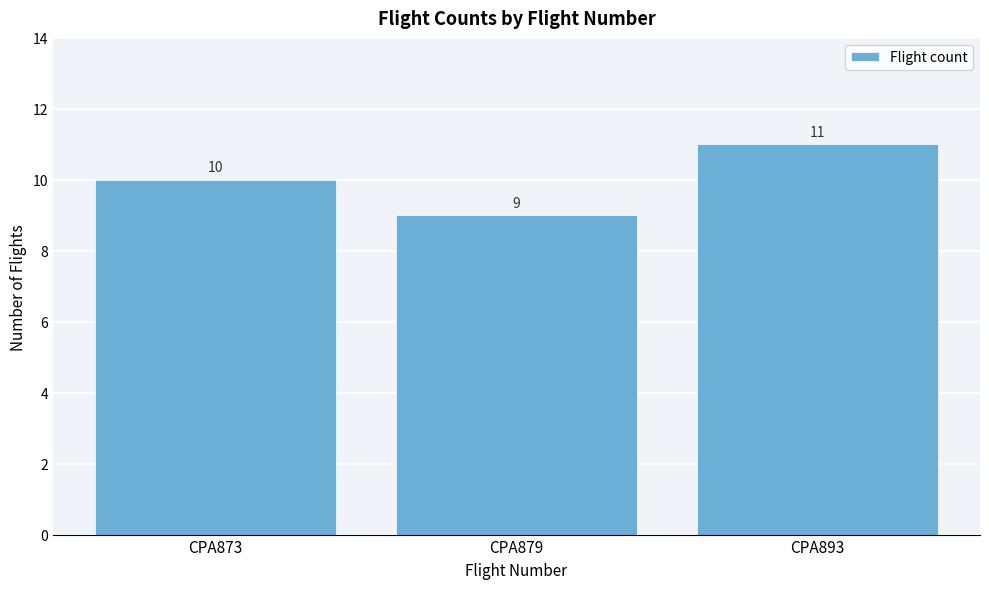

Reading left to right, list all the values displayed in this chart.

CPA873=10	CPA879=9	CPA893=11